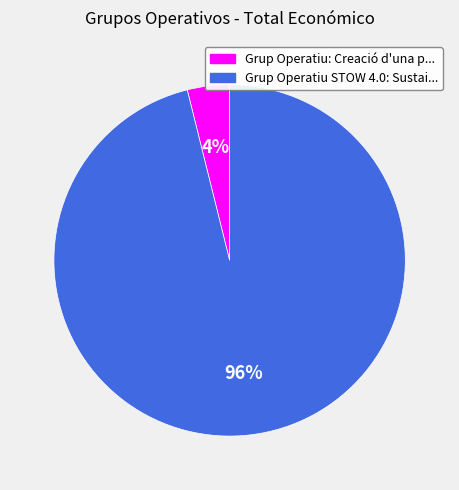

Is there any slice that represents more than half of the pie?

Yes